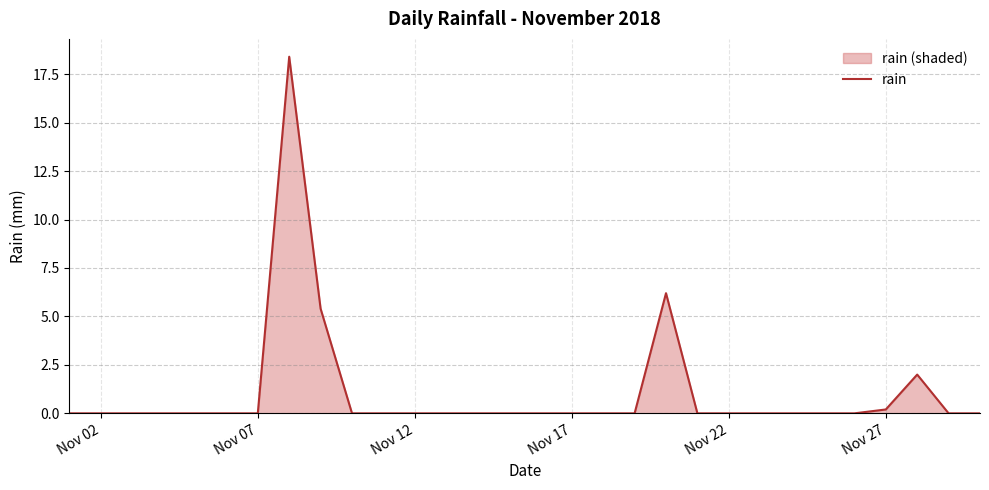

True or false: there are more than 0 points higher than both neighbors.

True